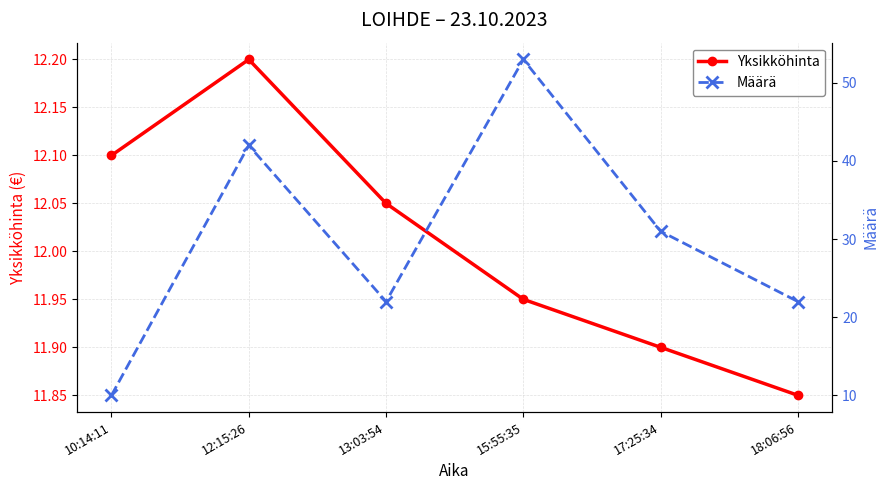

Which series has the largest total across all categories?

Määrä